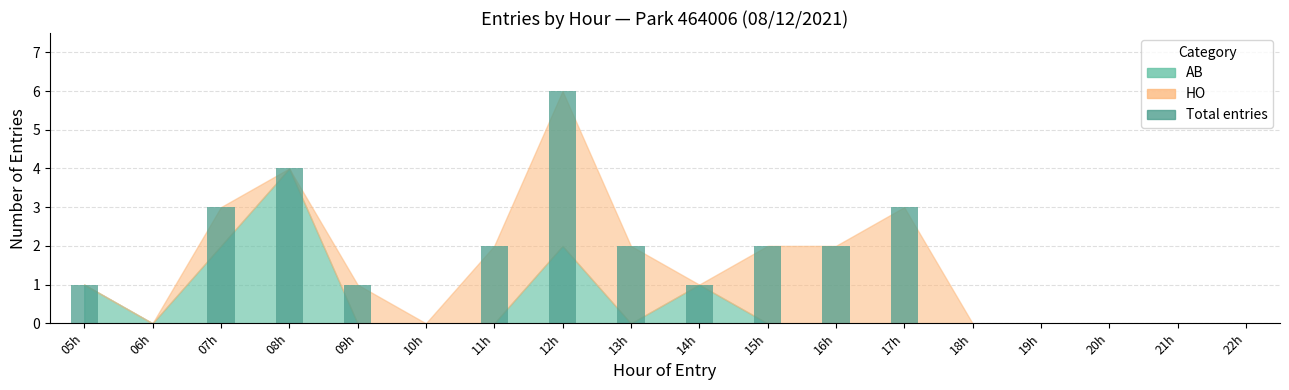

What is the greatest value displayed?

6